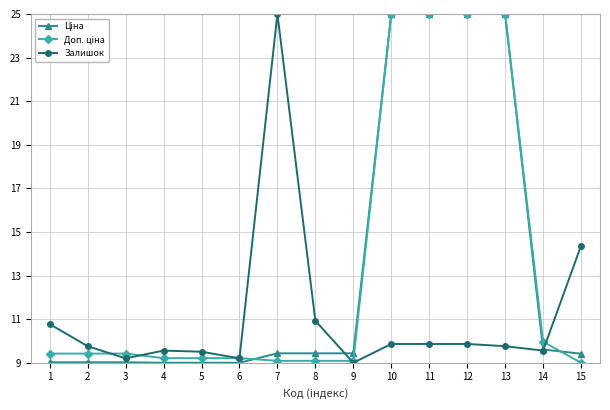

What is the total value across all series at 12?

59.9